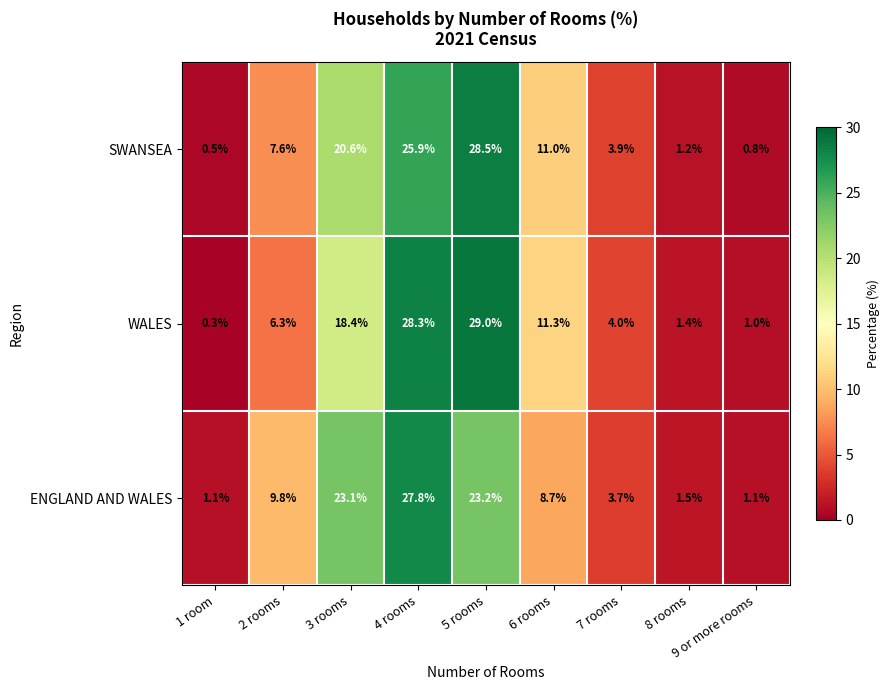

At 3 rooms, list the series in order from smallest to largest.

WALES, SWANSEA, ENGLAND AND WALES